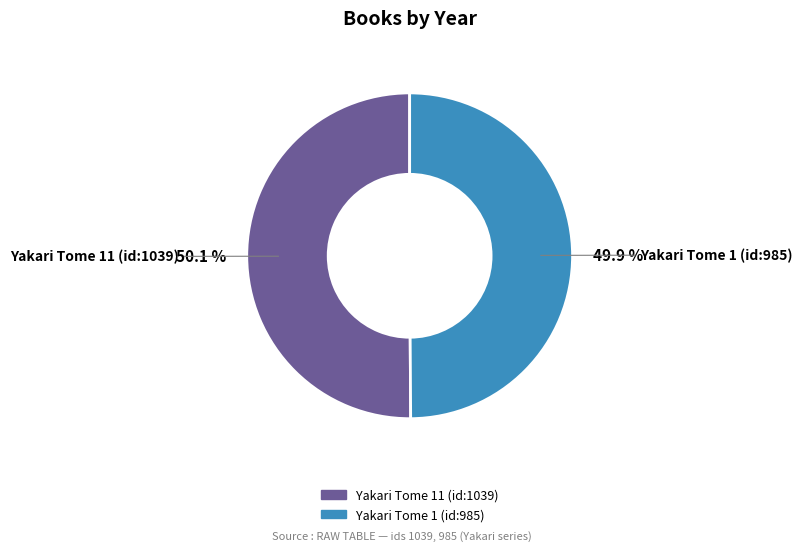

What is the ratio of the value at Yakari Tome 1 (id:985) to the value at Yakari Tome 11 (id:1039)?

1.0